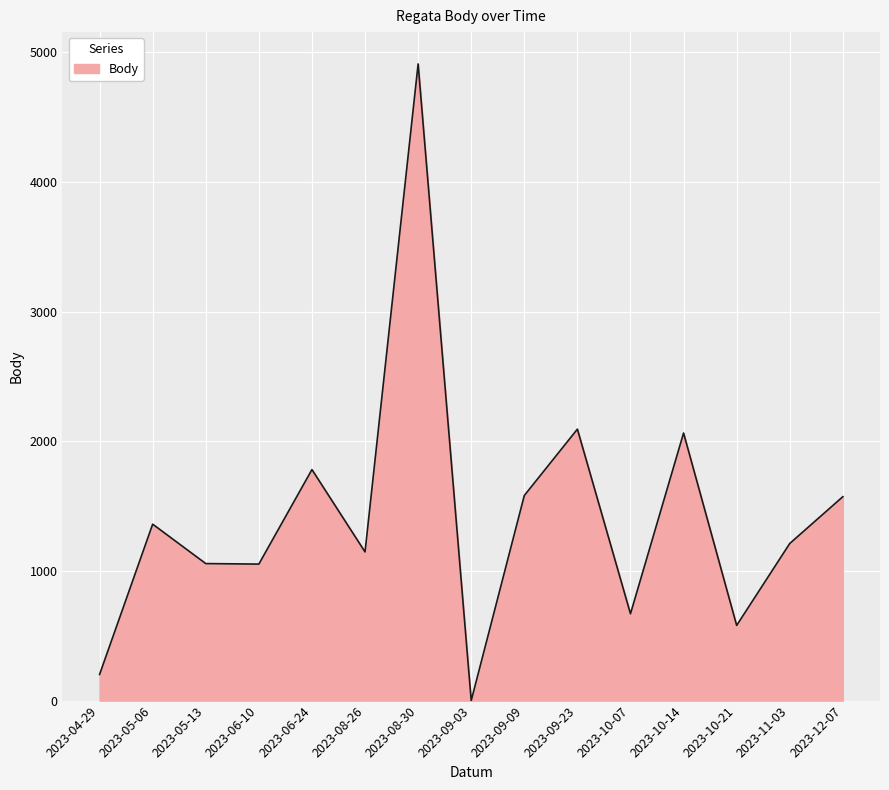

At which label is the value closest to 2455?

2023-09-23